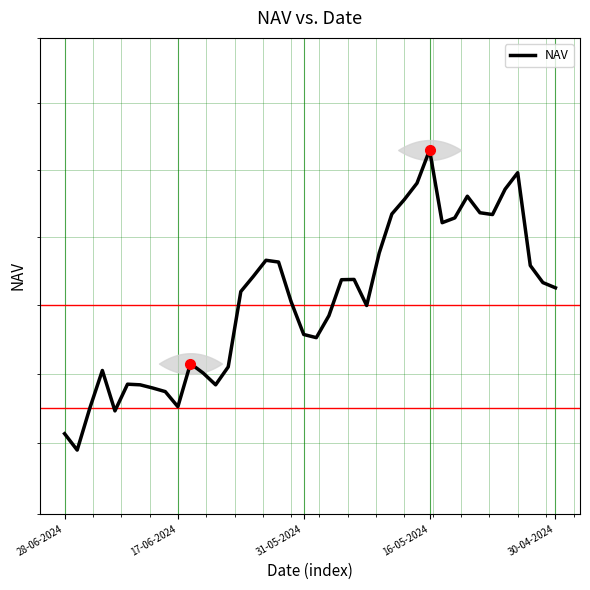

Where is the data nearest to the value 8?

17-06-2024